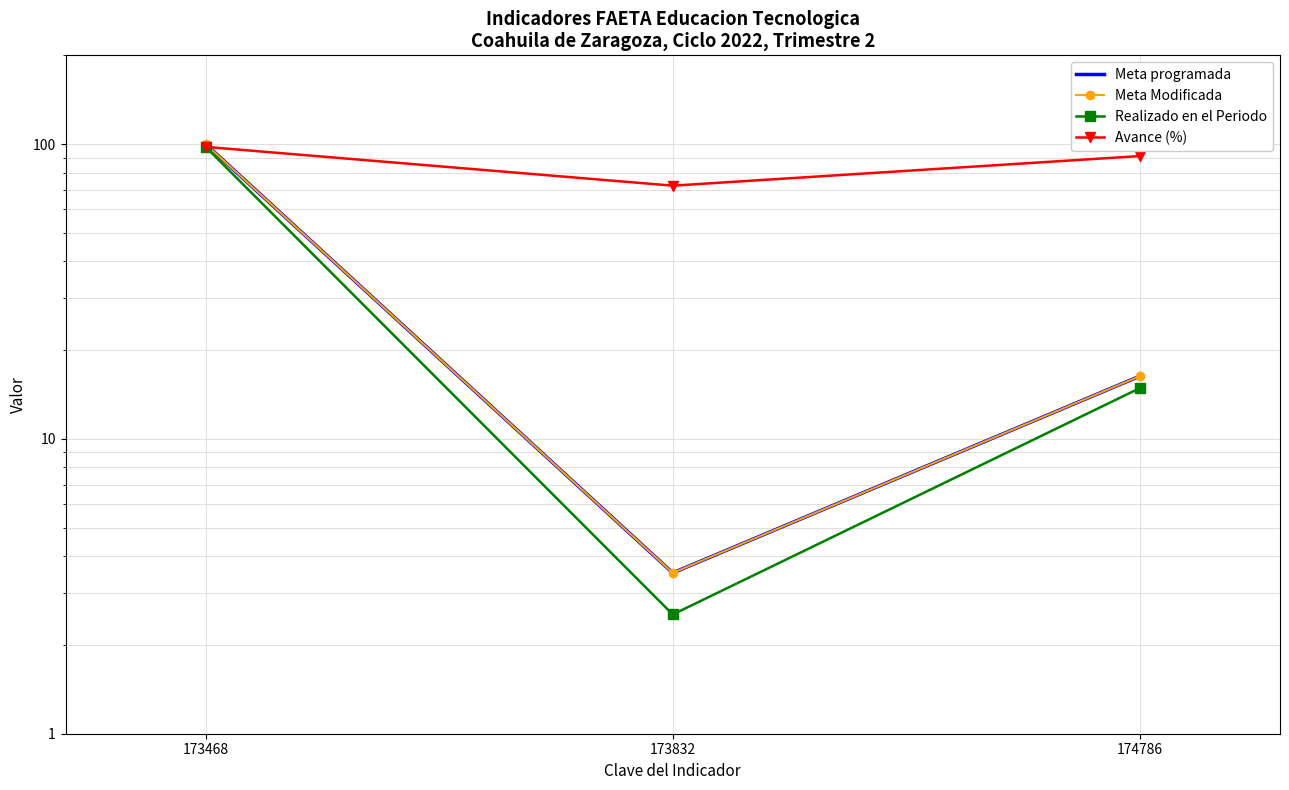

True or false: Meta Modificada has a value of 3.5 at 173832.

True